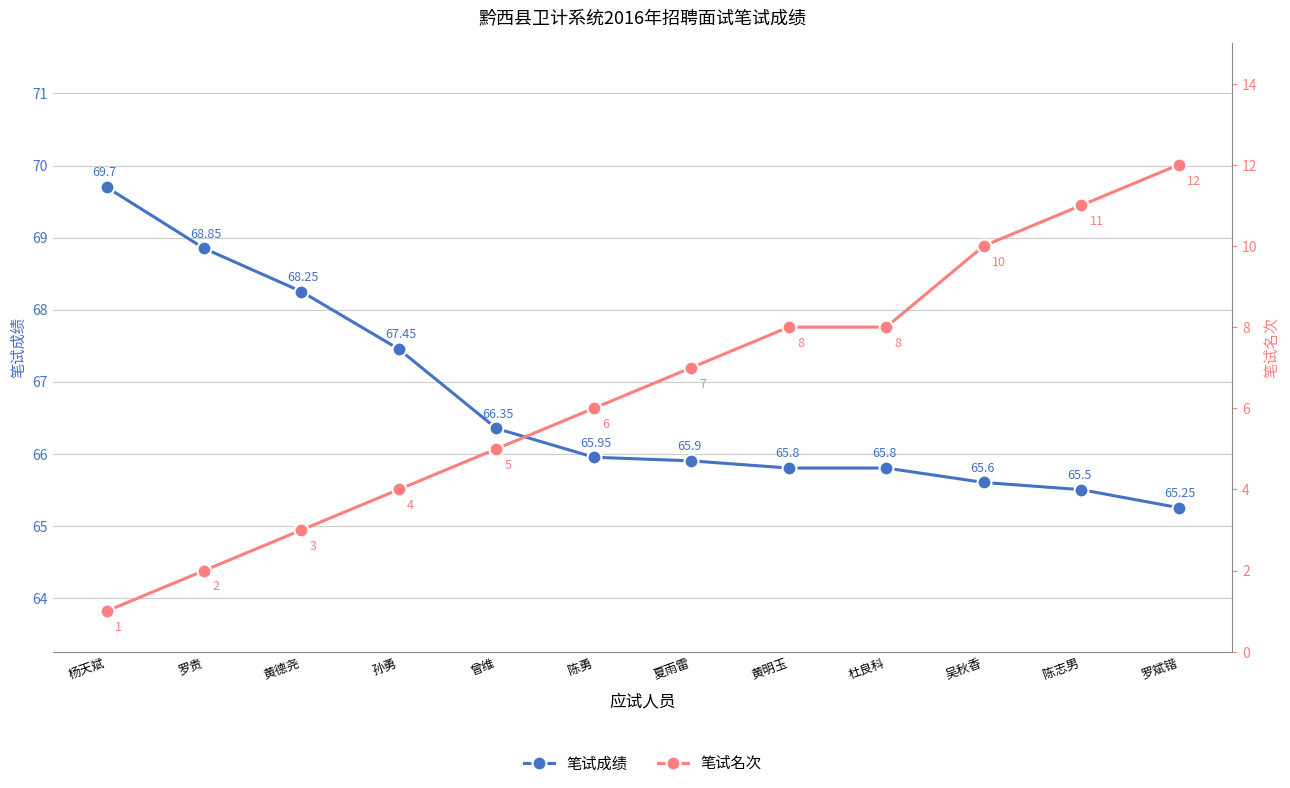

Which series changed the most between 孙勇 and 夏雨雷?

笔试名次